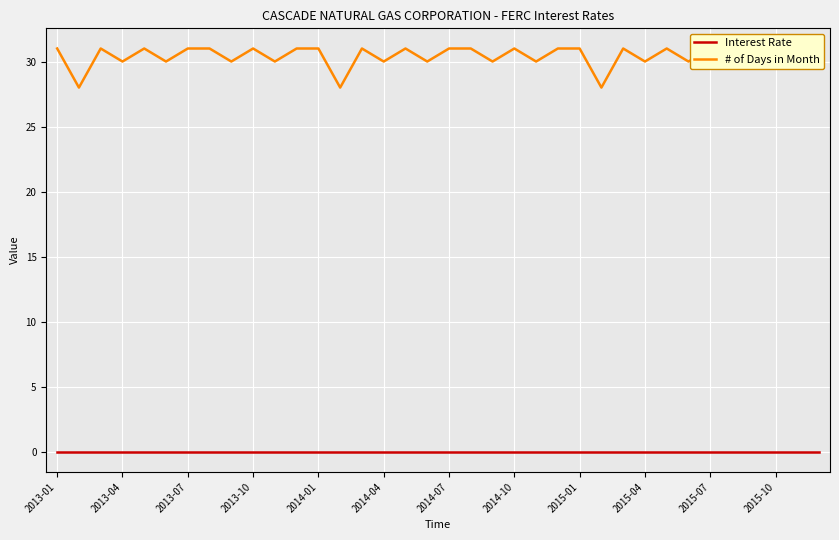

What is the approximate value of # of Days in Month at 13?

28.0